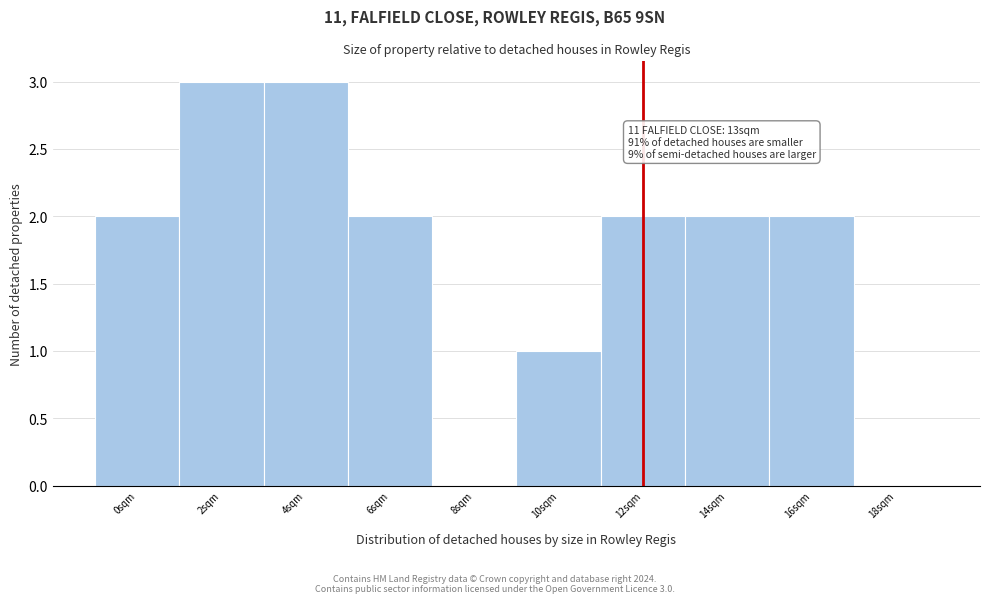

Reading left to right, transcribe all the data shown in this chart.

0sqm=2	2sqm=3	4sqm=3	6sqm=2	8sqm=0	10sqm=1	12sqm=2	14sqm=2	16sqm=2	18sqm=0